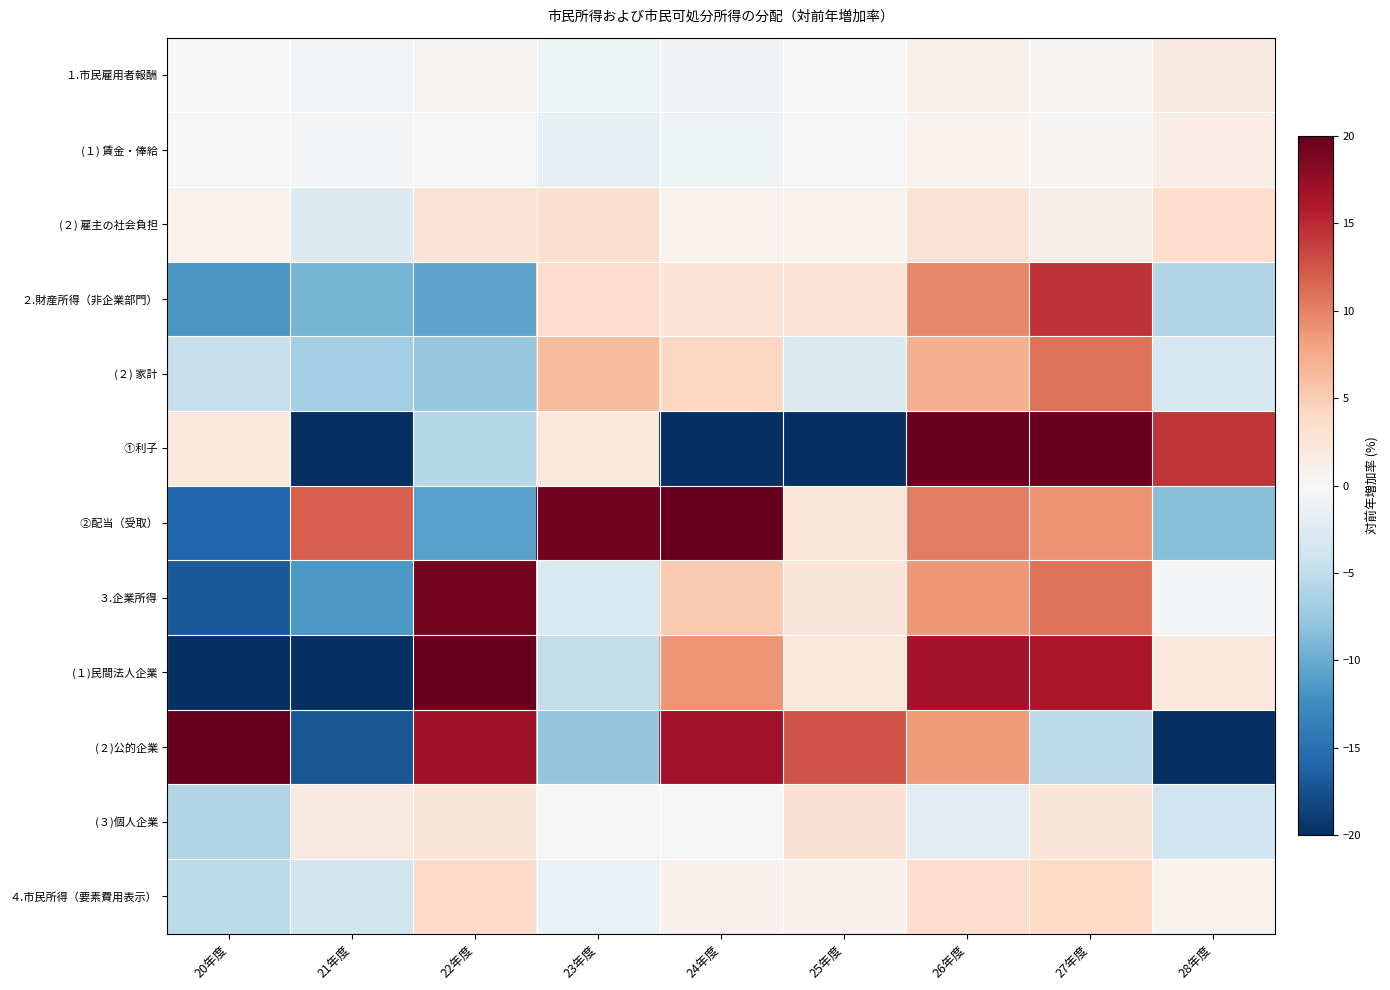

Rank the series by their maximum value, from lowest to highest.

(１) 賃金・俸給, １.市民雇用者報酬, (３)個人企業, (２) 雇主の社会負担, ４.市民所得（要素費用表示）, (２) 家計, ２.財産所得（非企業部門）, ３.企業所得, (２)公的企業, (１)民間法人企業, ①利子, ②配当（受取）